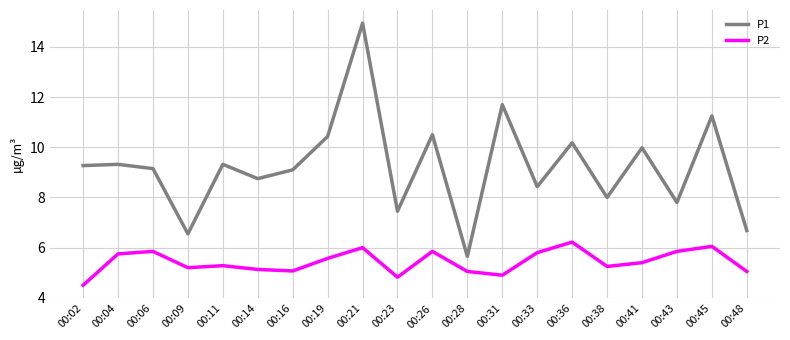

Where does the P2 series first go above 5?

00:04